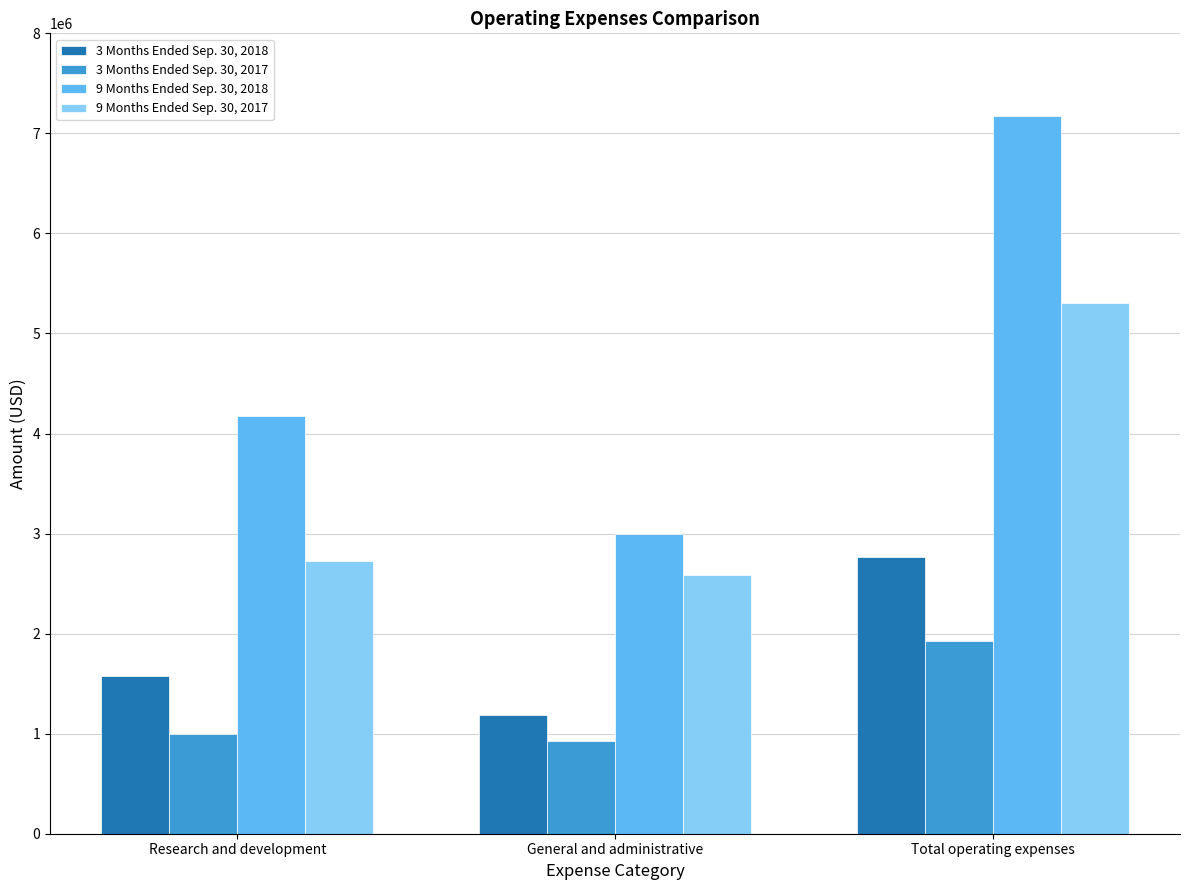

Reading right to left, transcribe all the data shown in this chart.

3 Months Ended Sep. 30, 2018: Total operating expenses=2764341	General and administrative=1183830	Research and development=1580511
3 Months Ended Sep. 30, 2017: Total operating expenses=1921520	General and administrative=925043	Research and development=996477
9 Months Ended Sep. 30, 2018: Total operating expenses=7169594	General and administrative=2991300	Research and development=4178294
9 Months Ended Sep. 30, 2017: Total operating expenses=5305935	General and administrative=2581586	Research and development=2724349